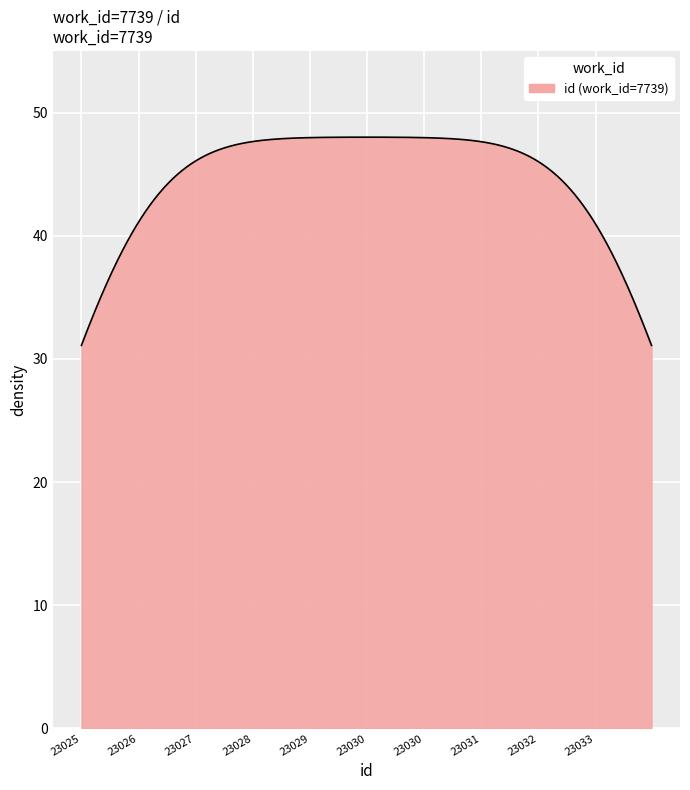

What is the smallest value displayed?

31.1